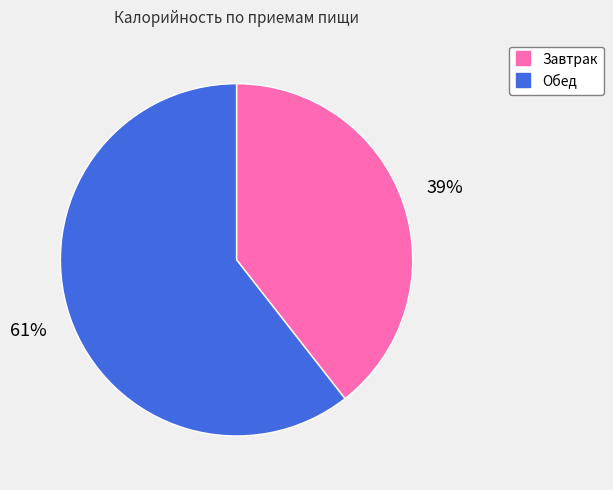

Is the sum of Завтрак and Обед greater than half?

Yes